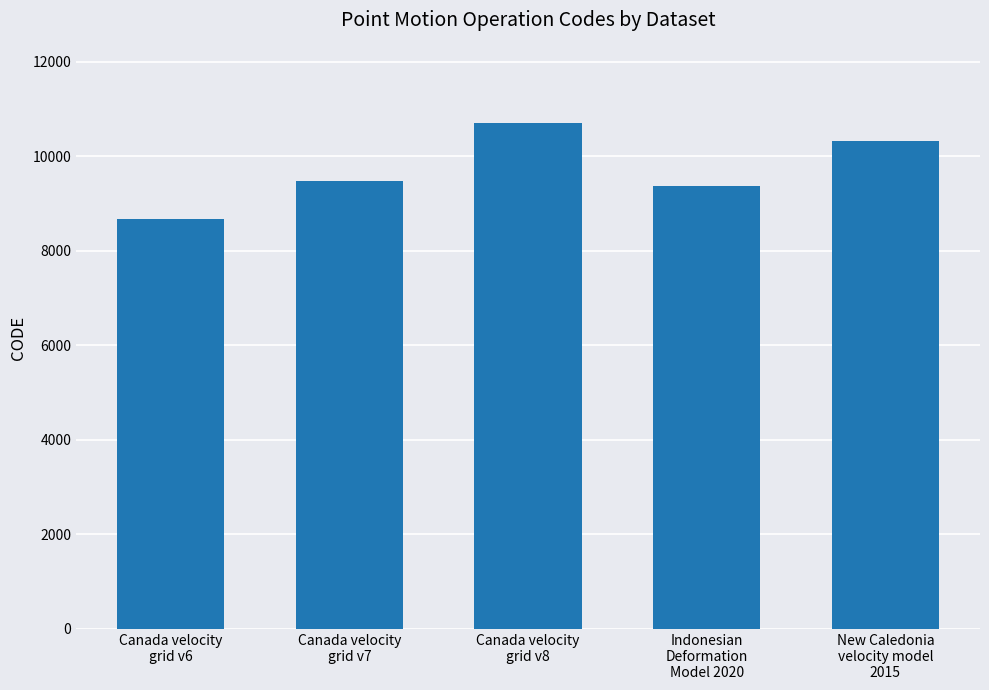

What is the label of the 1st bar from the right?

New Caledonia
velocity model
2015